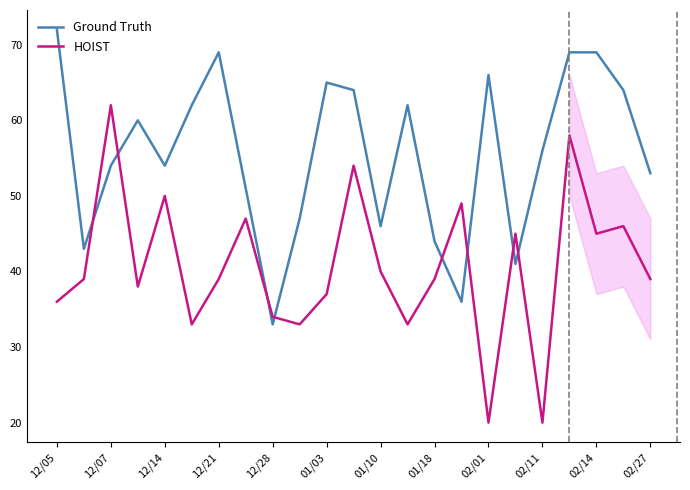

Which series ends up on top after the final intersection of HOIST and Ground Truth?

Ground Truth